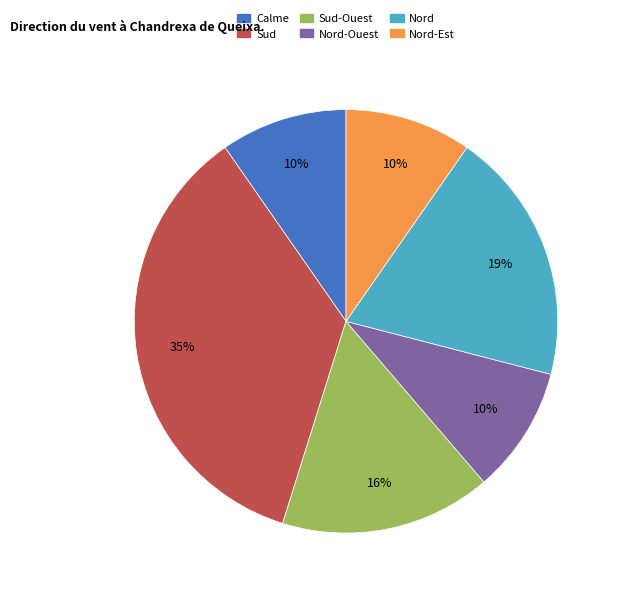

Is there a majority slice in this chart?

No